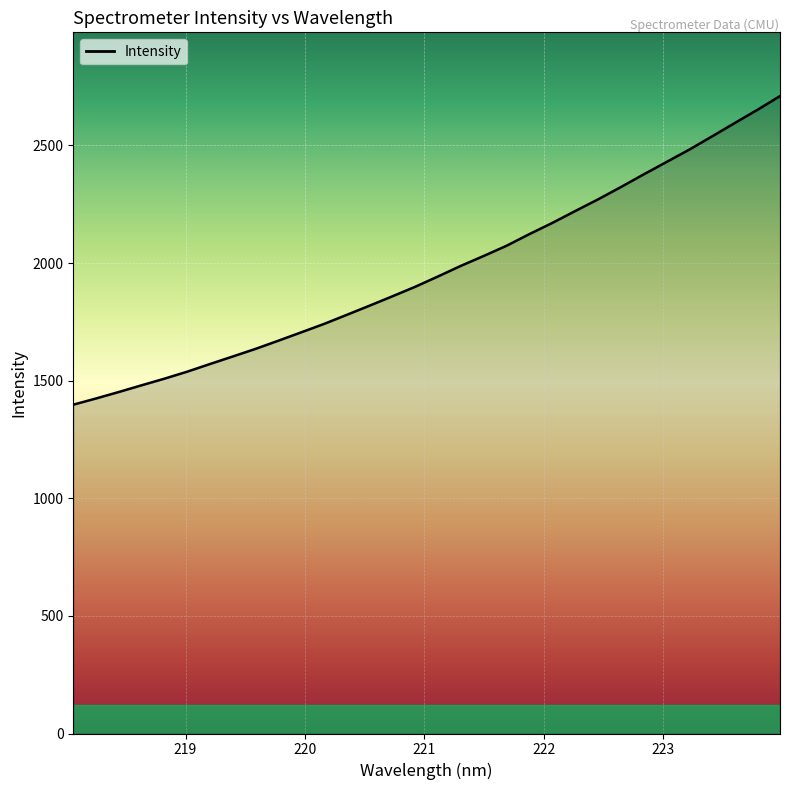

What is the minimum value shown in the chart?

1398.0